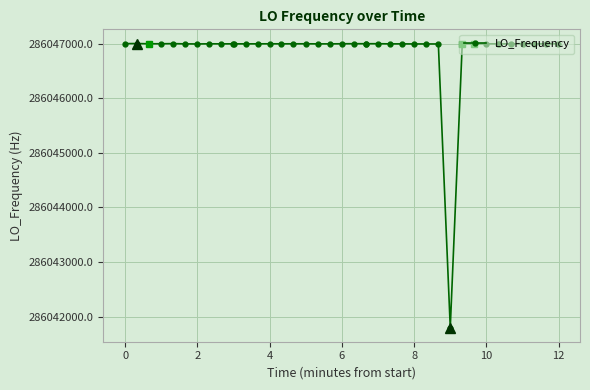

What is the value of the 33rd point from the left?

286046999.4